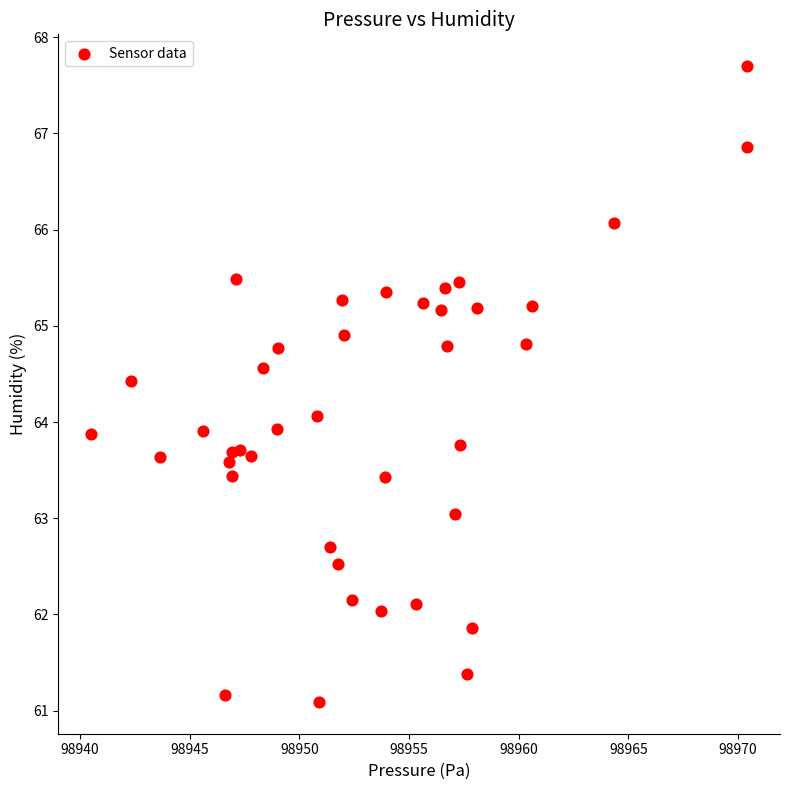

What is the range of Y values (max minus min)?

6.6